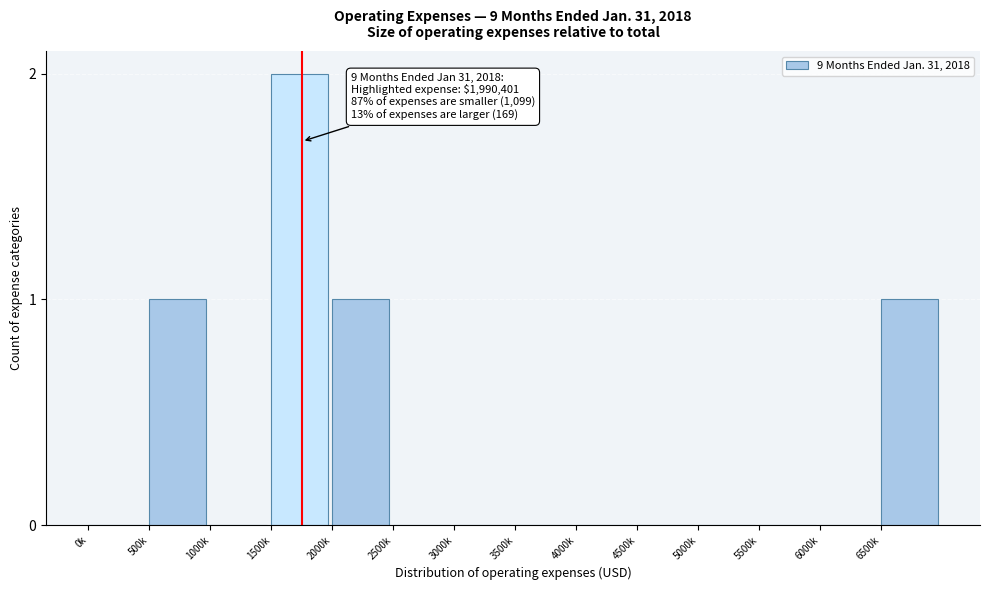

Reading left to right, list all the values displayed in this chart.

0k=0	500k=1	1000k=0	1500k=2	2000k=1	2500k=0	3000k=0	3500k=0	4000k=0	4500k=0	5000k=0	5500k=0	6000k=0	6500k=1